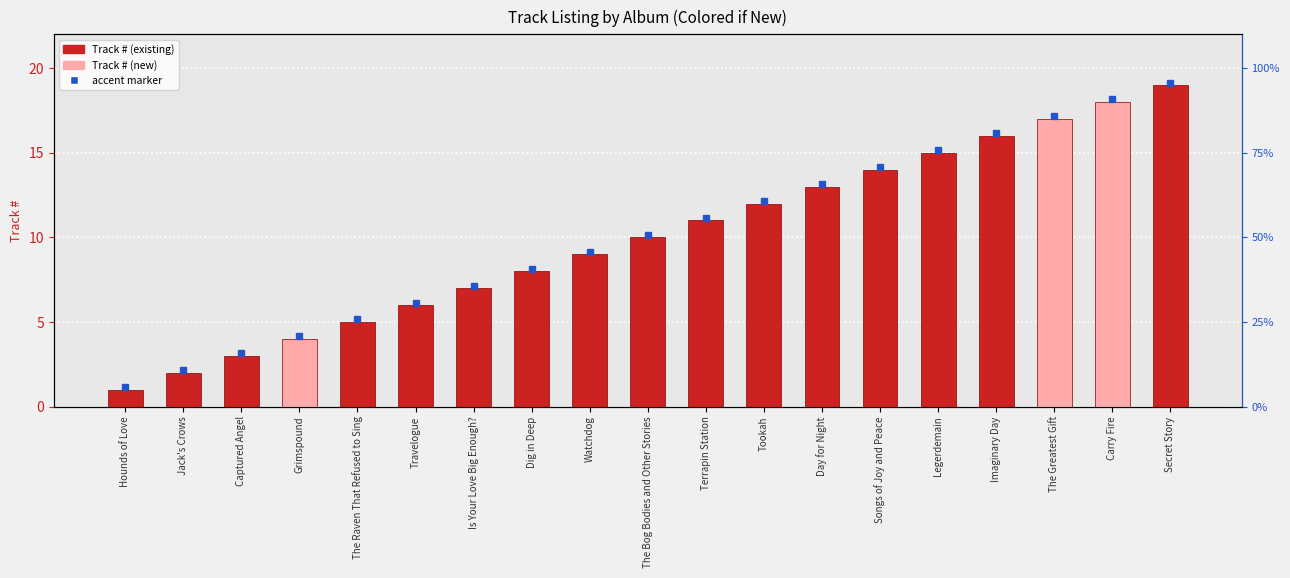

Are the bars grouped side by side (vs. stacked)?

No